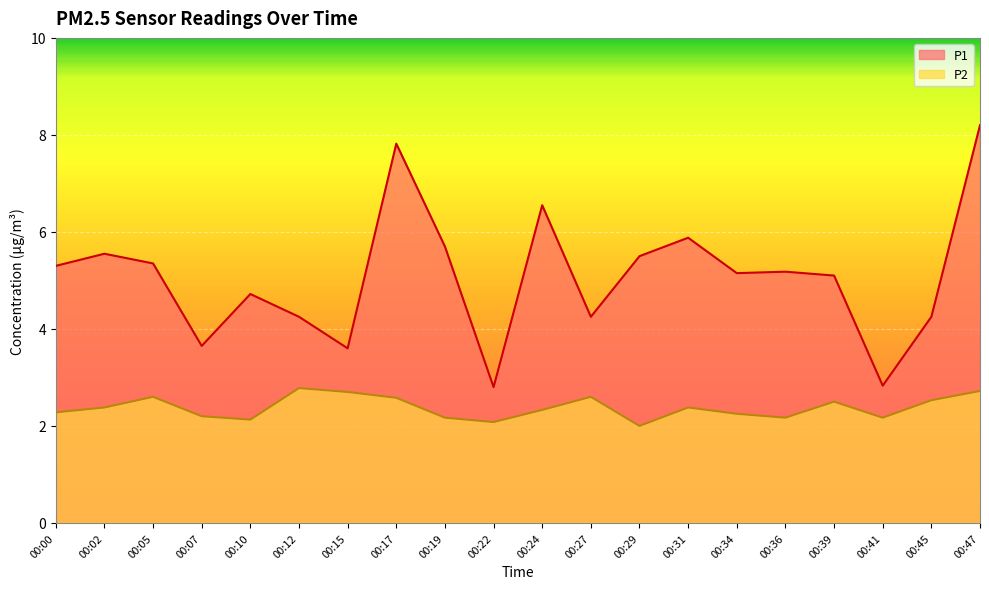

Reading left to right, transcribe all the data shown in this chart.

P1: 00:00=5.3	00:02=5.5	00:05=5.3	00:07=3.6	00:10=4.7	00:12=4.2	00:15=3.6	00:17=7.8	00:19=5.7	00:22=2.8	00:24=6.5	00:27=4.2	00:29=5.5	00:31=5.9	00:34=5.2	00:36=5.2	00:39=5.1	00:41=2.8	00:45=4.2	00:47=8.2
P2: 00:00=2.3	00:02=2.4	00:05=2.6	00:07=2.2	00:10=2.1	00:12=2.8	00:15=2.7	00:17=2.6	00:19=2.2	00:22=2.1	00:24=2.3	00:27=2.6	00:29=2.0	00:31=2.4	00:34=2.2	00:36=2.2	00:39=2.5	00:41=2.2	00:45=2.5	00:47=2.7